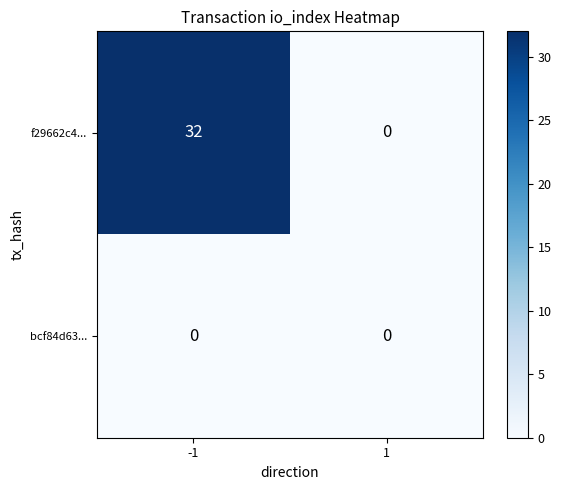

What is the greatest value displayed?

32